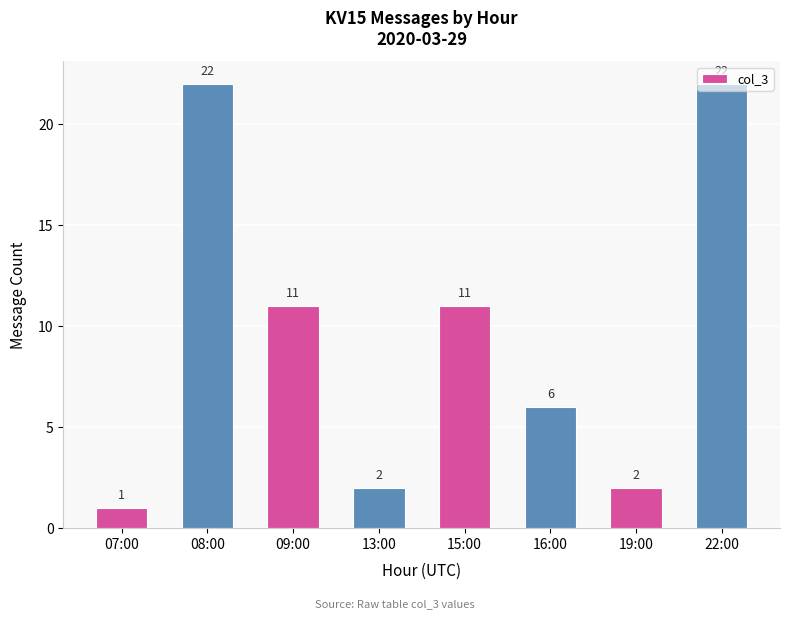

What is the ratio of the value at 22:00 to the value at 19:00?

11.0